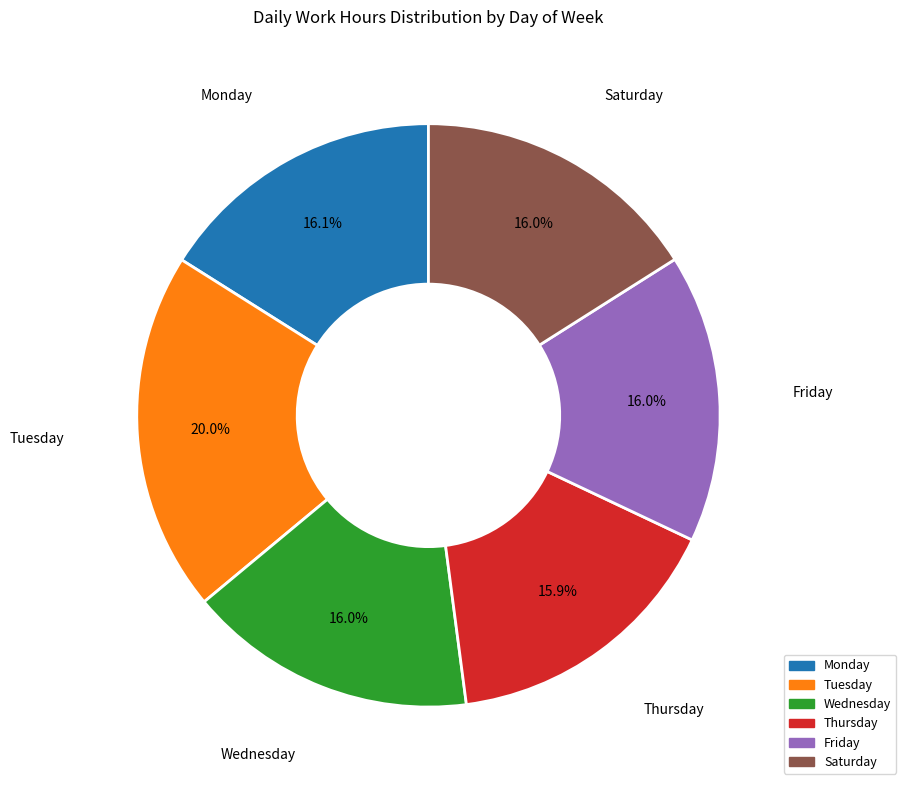

Does any single category account for the majority?

No